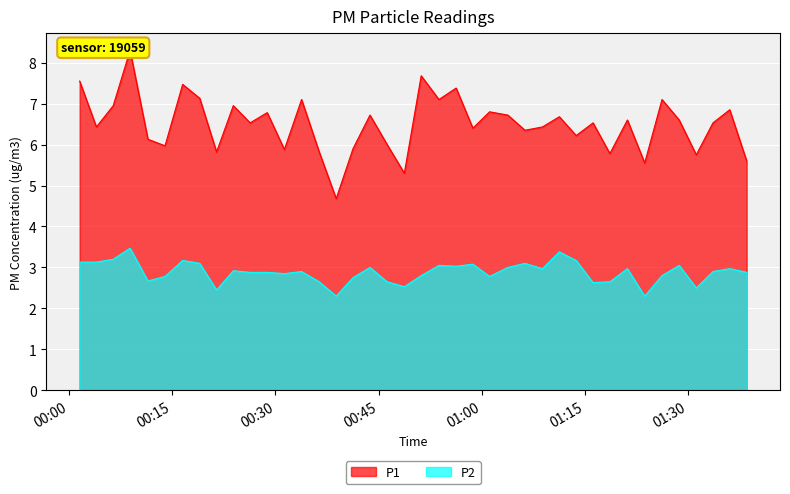

What is the lowest value of the P2 series?

2.3